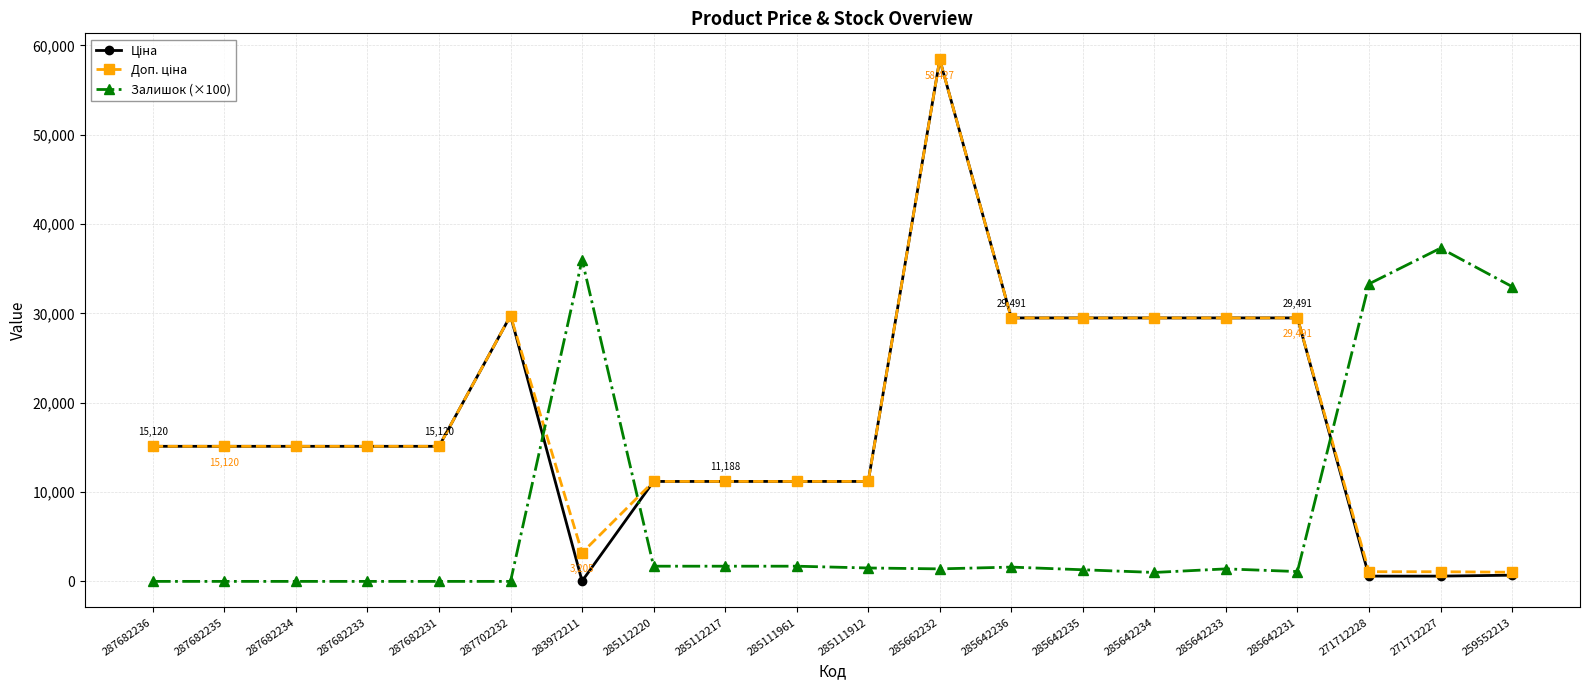

At which category is the sum across all series the highest?

285662232